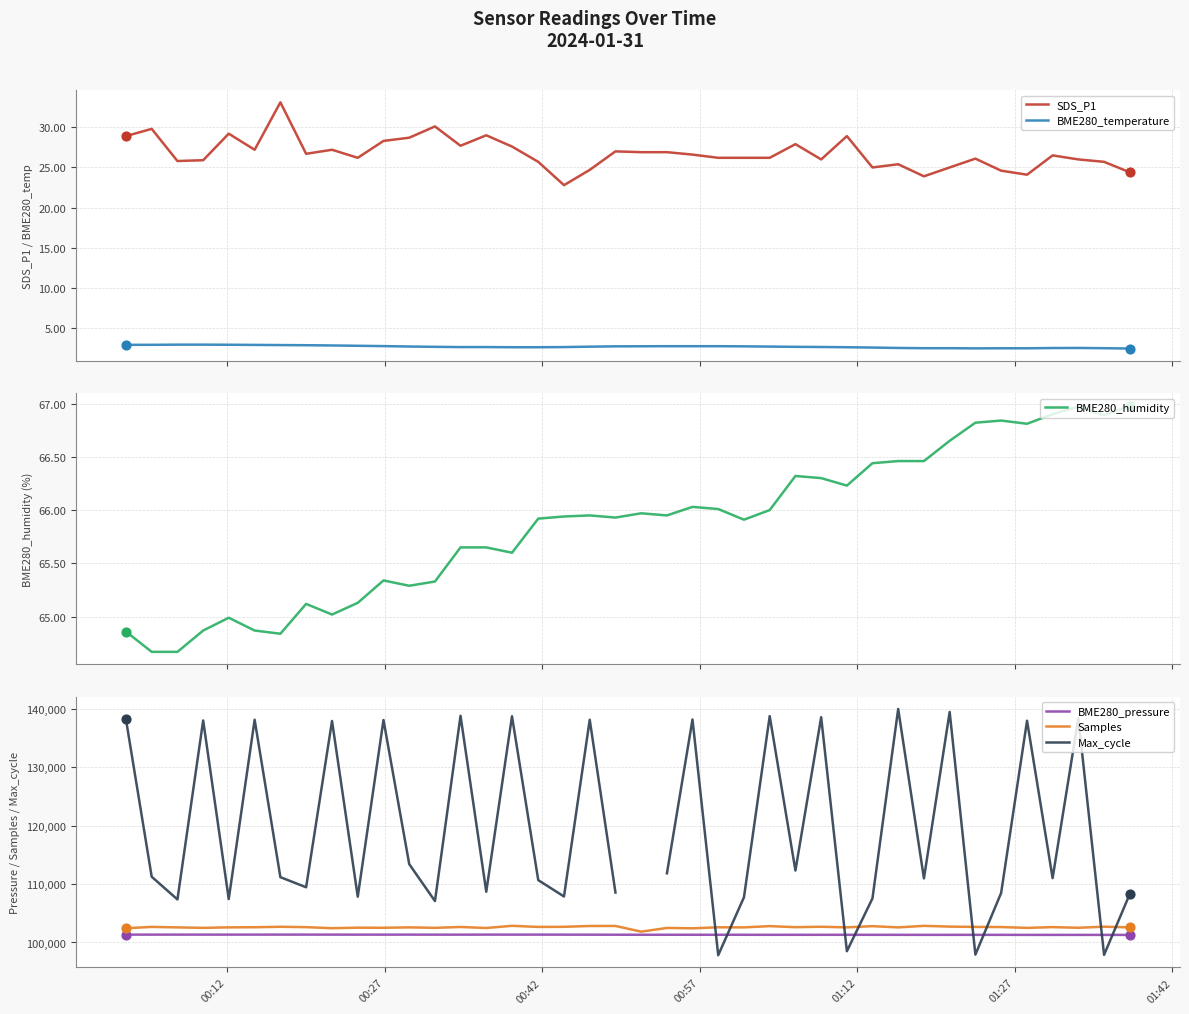

What is the highest value of the BME280_pressure series?

101346.7